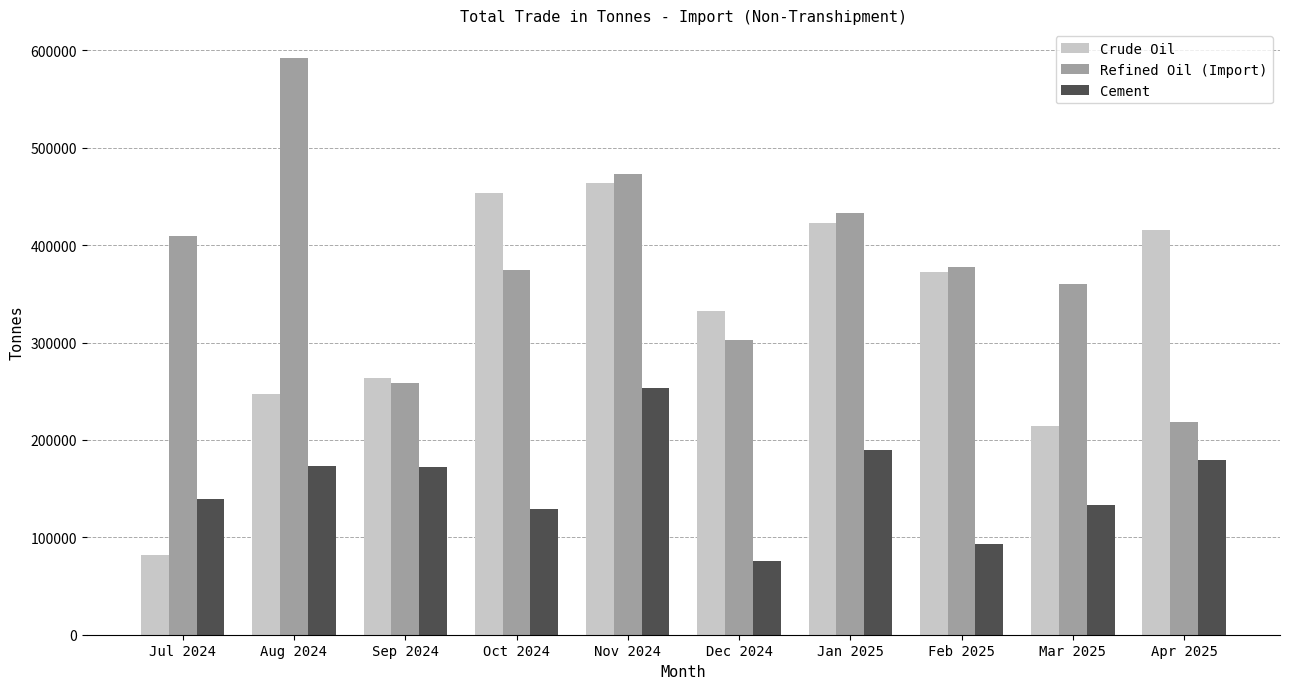

True or false: Refined Oil (Import) has a value of 536587.3 at Jul 2024.

False